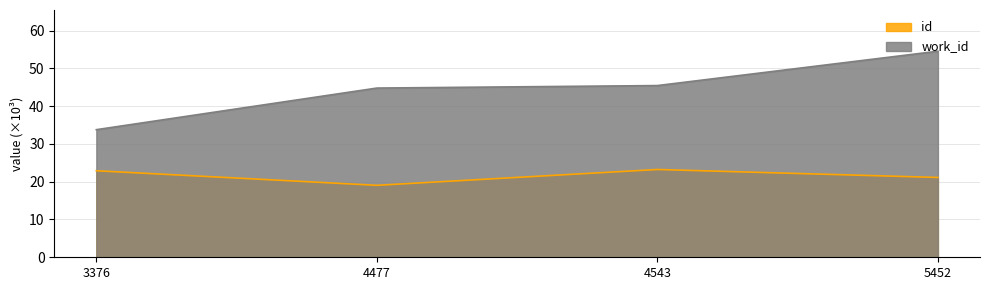

What is the difference between the highest and lowest values at 4477?

25.7